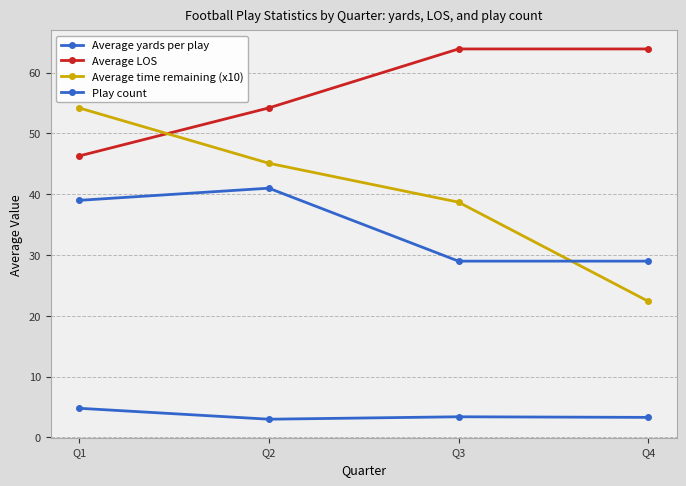

Count the number of categories in the chart.

4